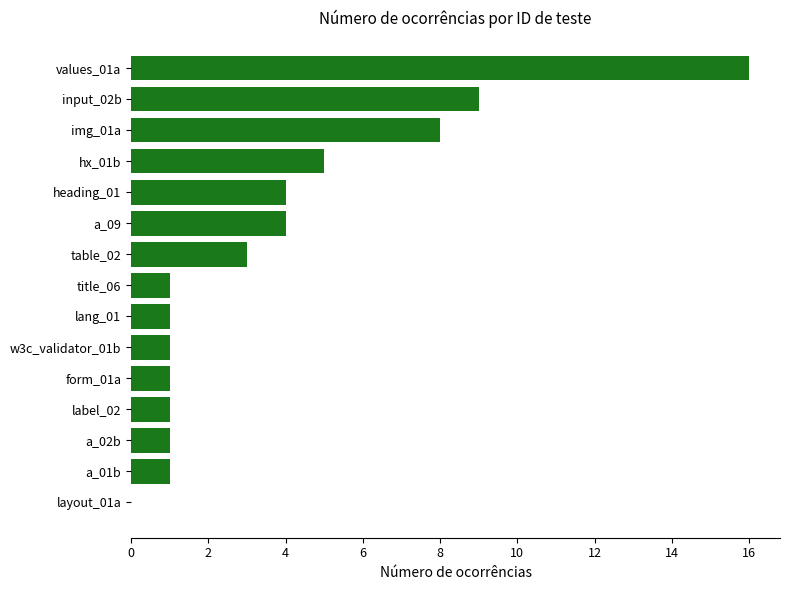

What is the sum of all values?

56